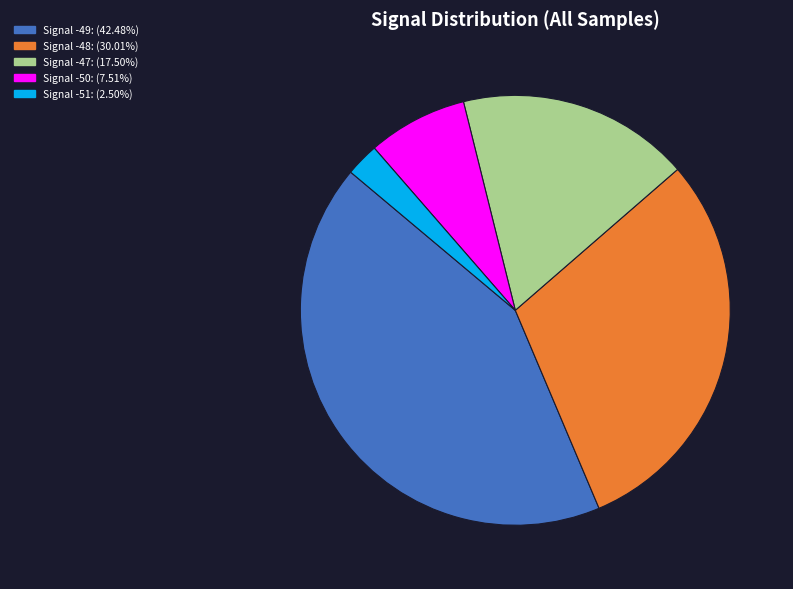

What is the ratio of the value at Signal -47: (17.50%) to the value at Signal -48: (30.01%)?

0.6